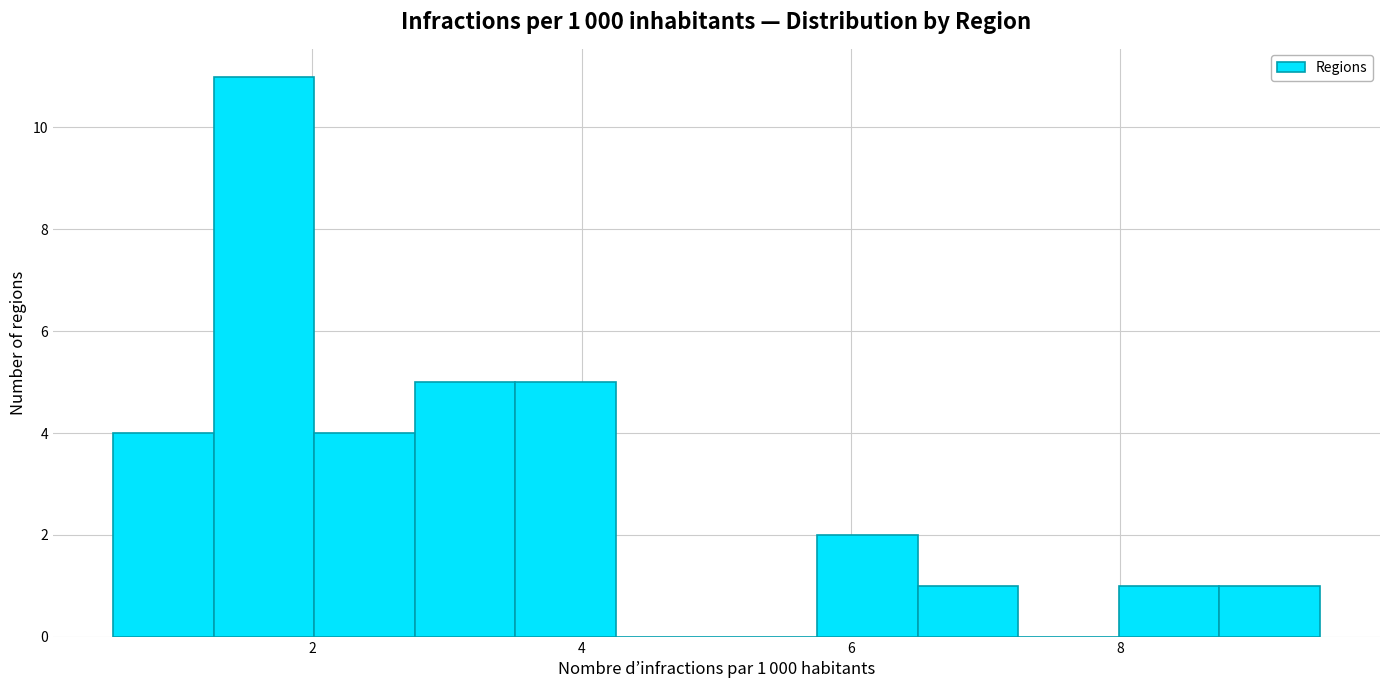

Read against the x-axis, roughly where is the centre of the tallest bar?

1.6